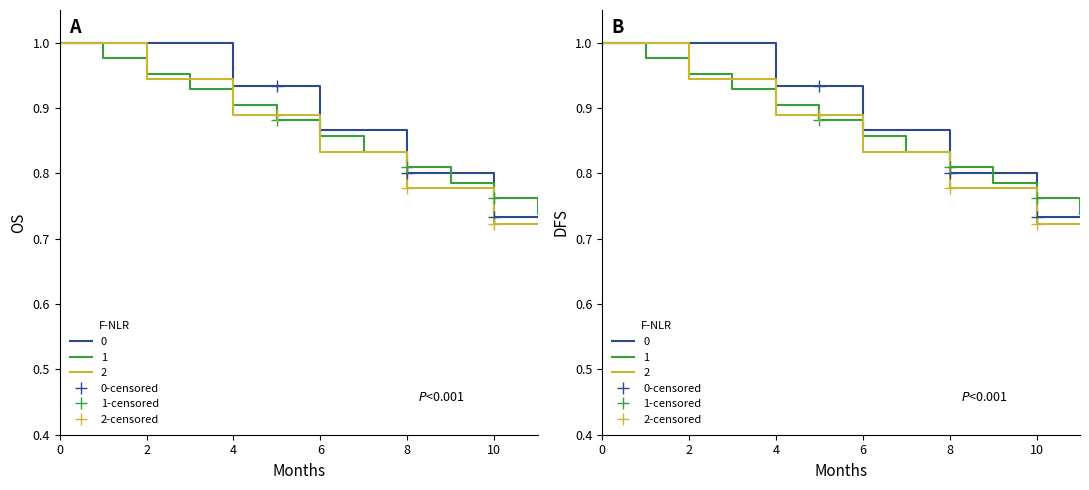

What is the value of the 0-censored point at the 2nd from the left?

0.8